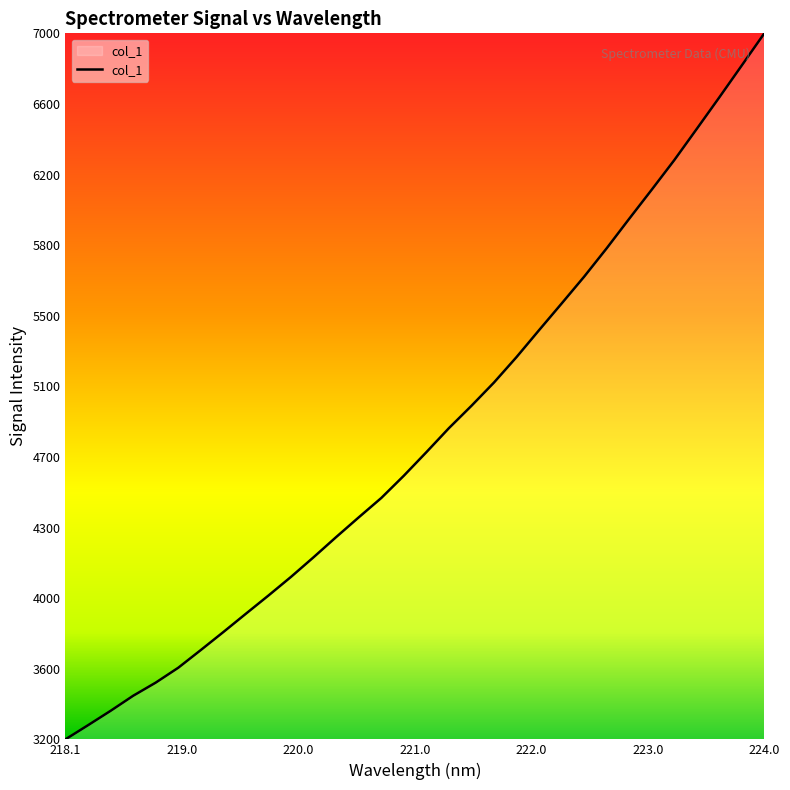

Does the chart have visible grid lines?

No